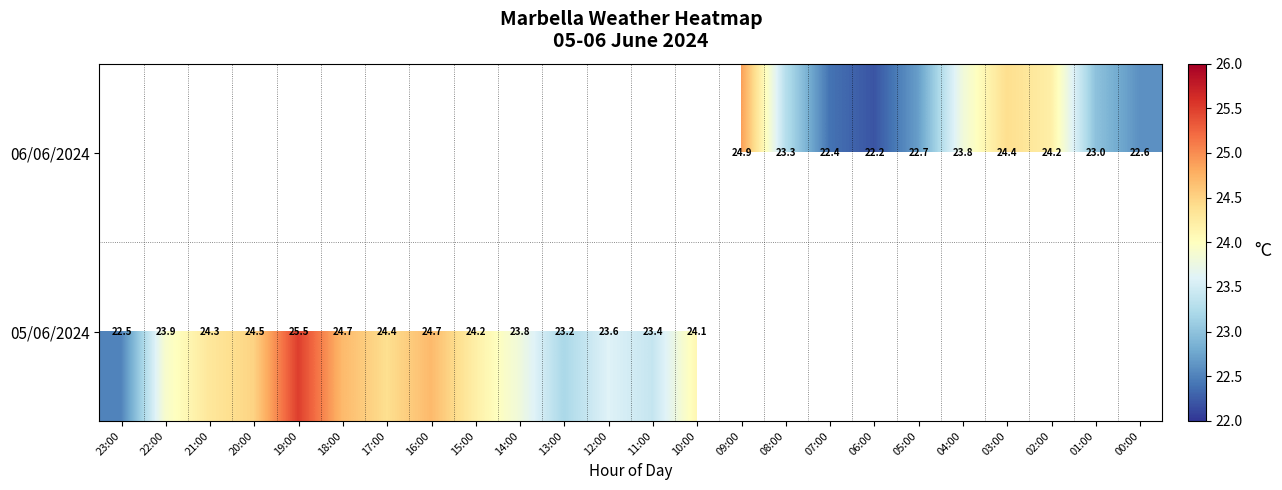

The 06/06/2024 series shows 22.2 at 06:00. True or false?

True